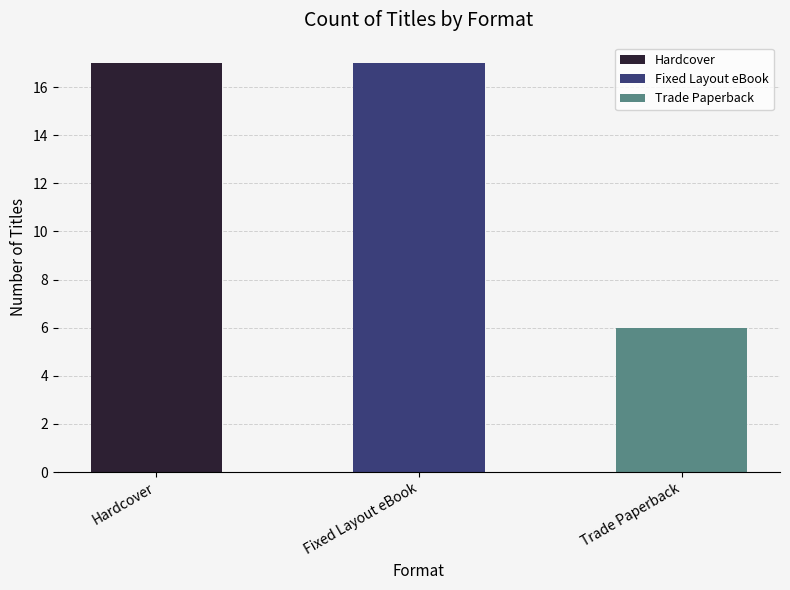

What is the label of the 3rd bar from the left?

Trade Paperback